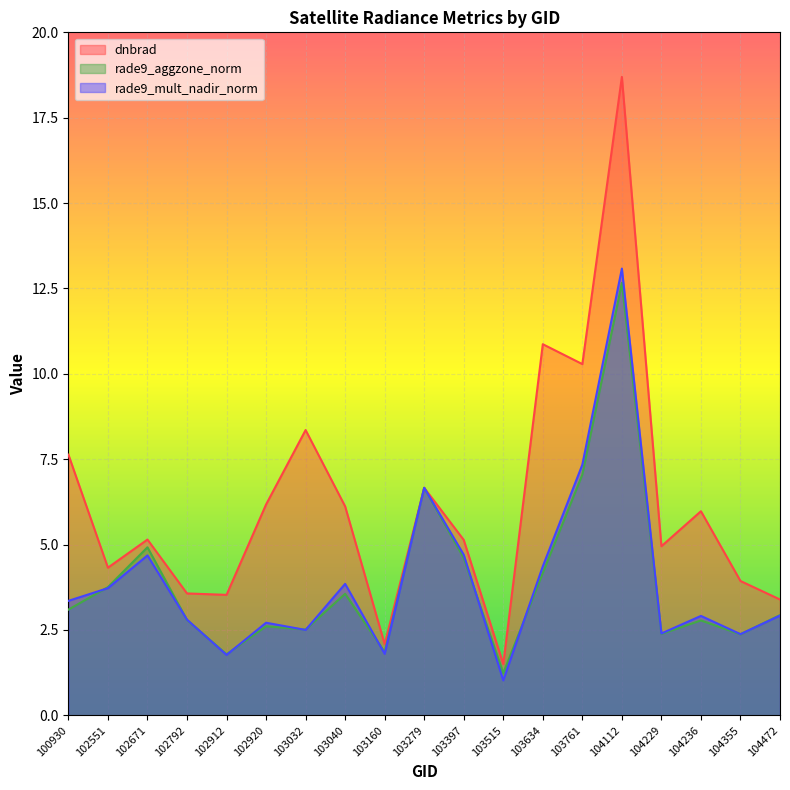

Which category has the highest value in the rade9_mult_nadir_norm series?

104112